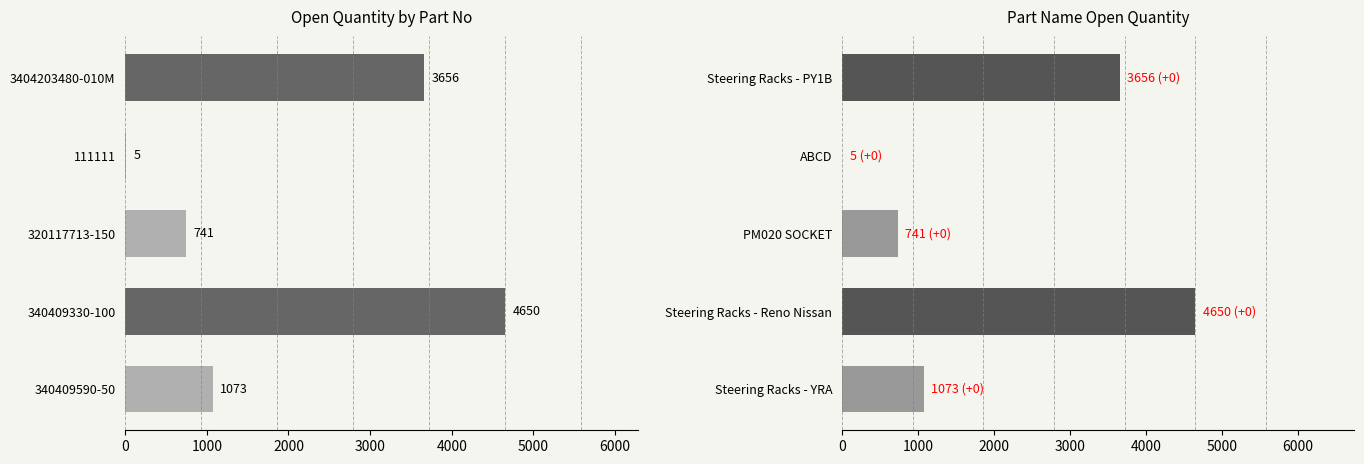

How many series are shown in this chart?

1